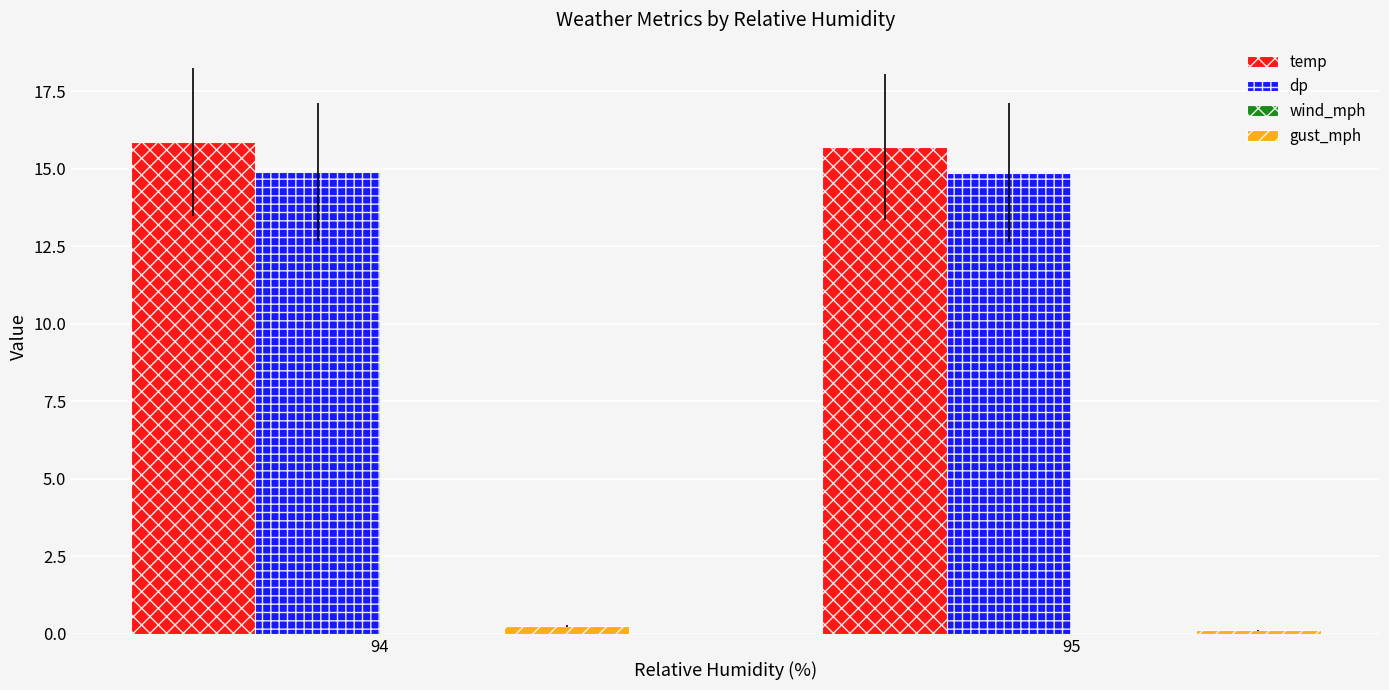

Rank the series by their maximum value, from highest to lowest.

temp, dp, gust_mph